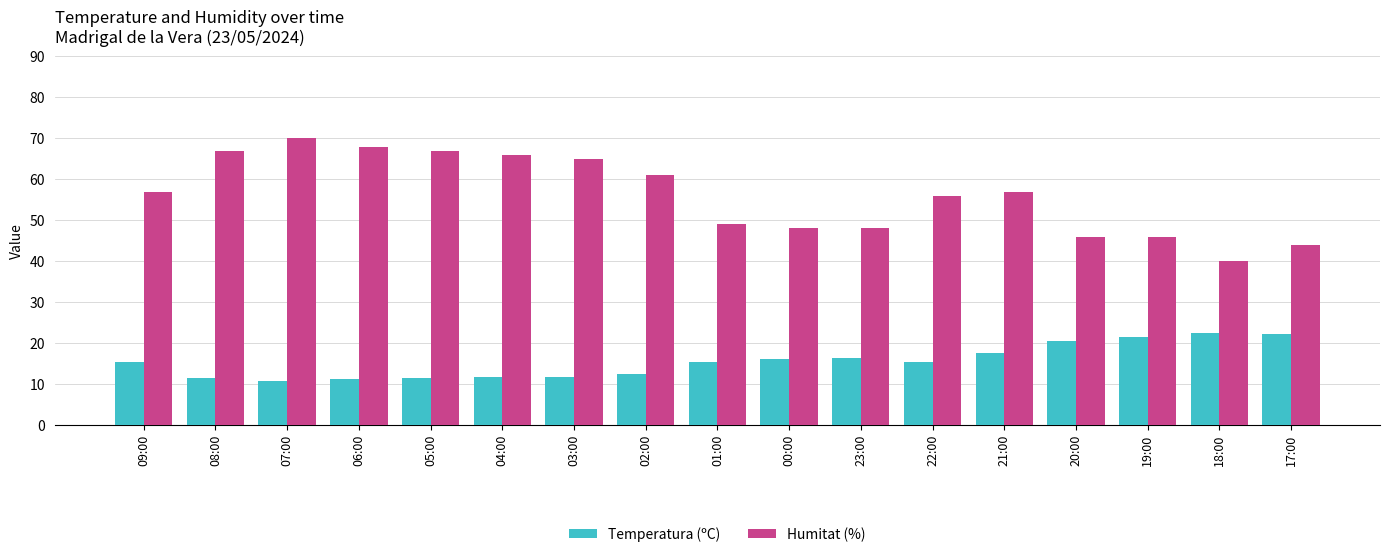

What is the approximate value of Humitat (%) at 09:00?

57.0